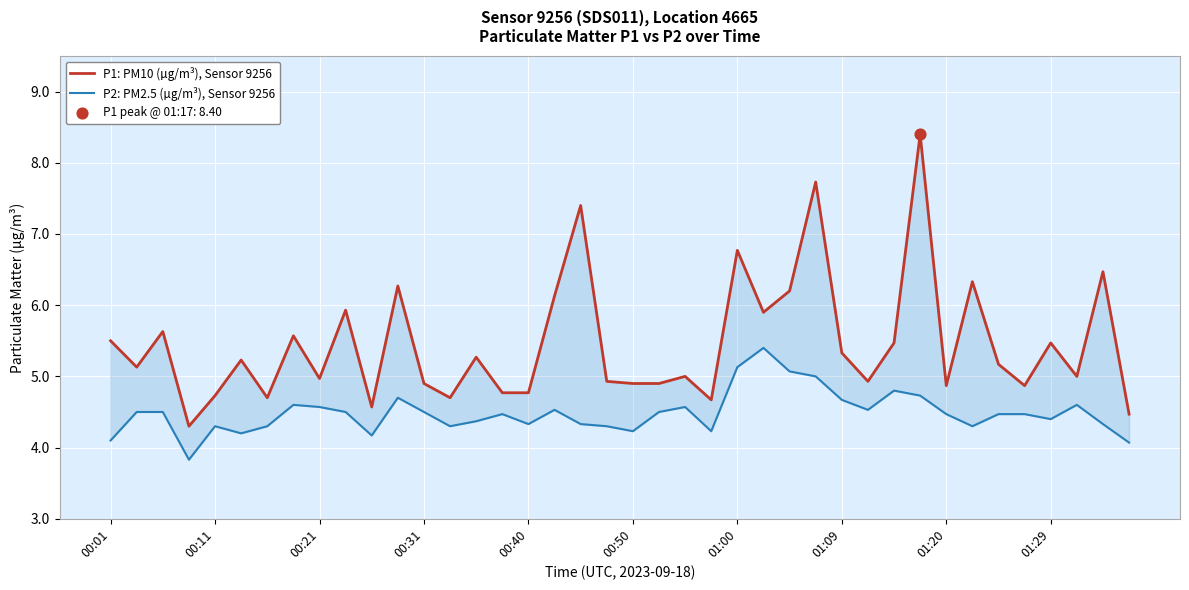

At how many categories does at least one series exceed 6?

9